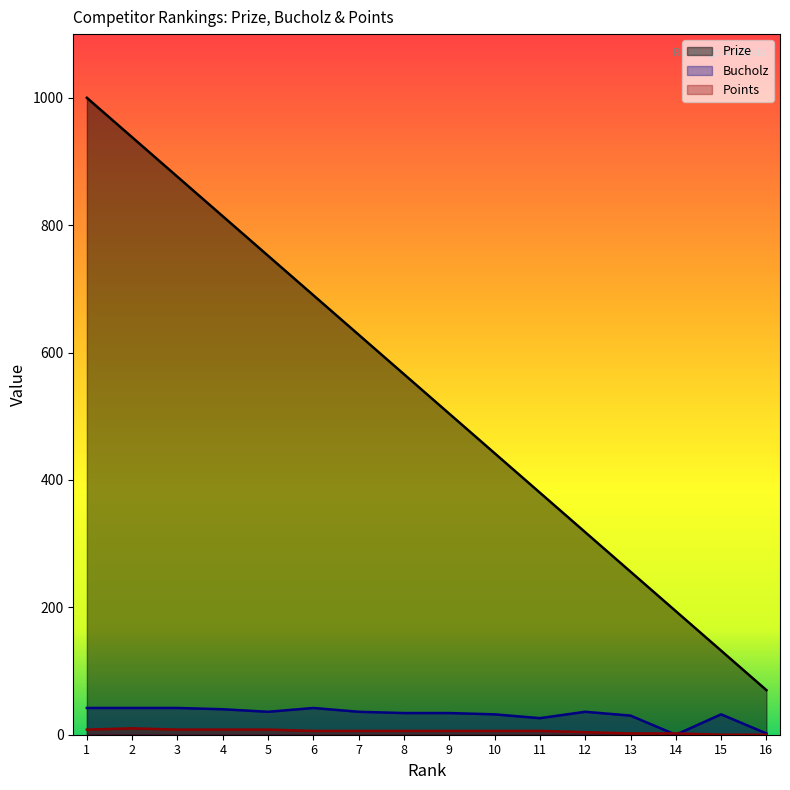

True or false: Points and Prize intersect in this chart.

False